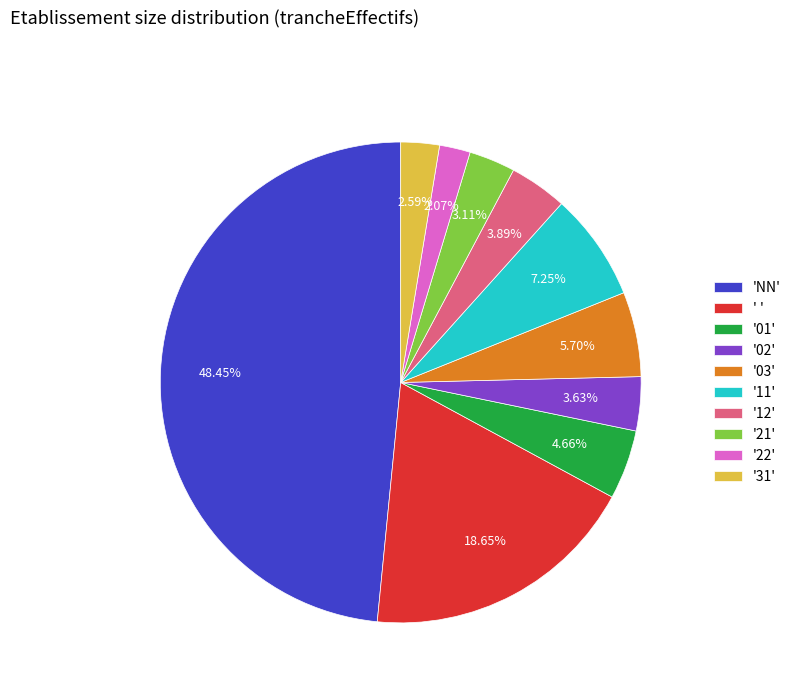

To the nearest percent, what is the difference between the largest and smallest slice percentages?

46%